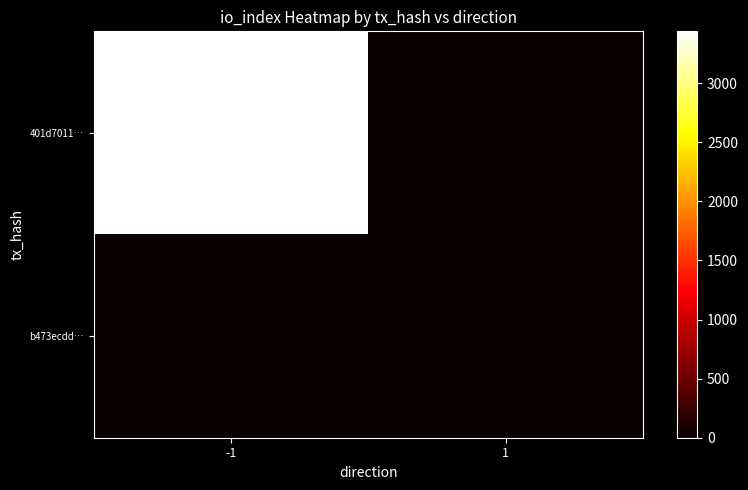

Which series has the largest total across all categories?

401d7011…